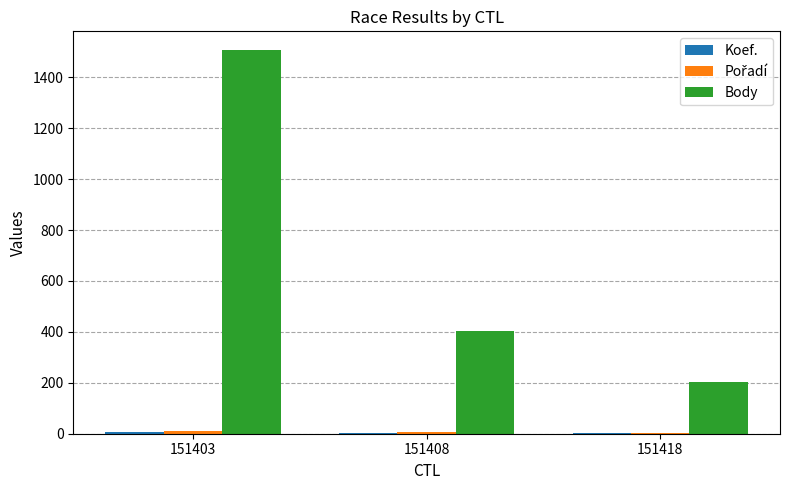

The Body series shows 202 at 151418. True or false?

True